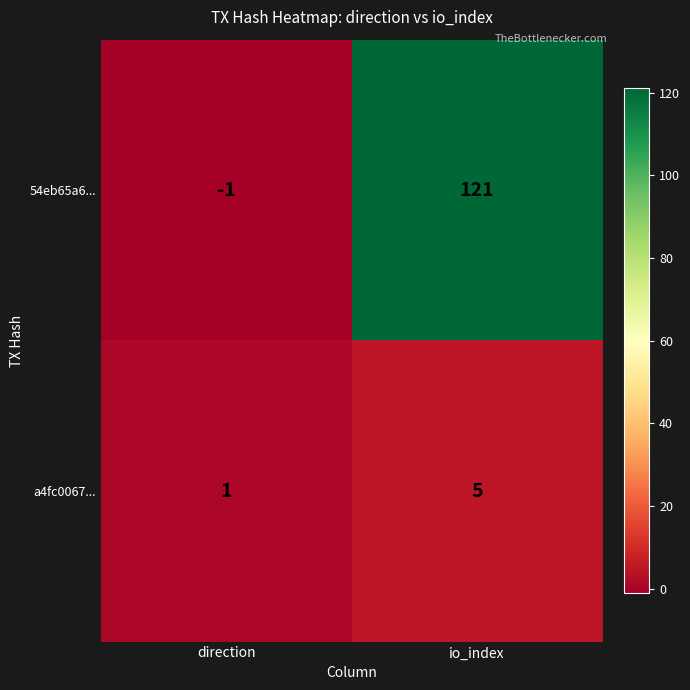

At which category is the sum across all series the highest?

io_index